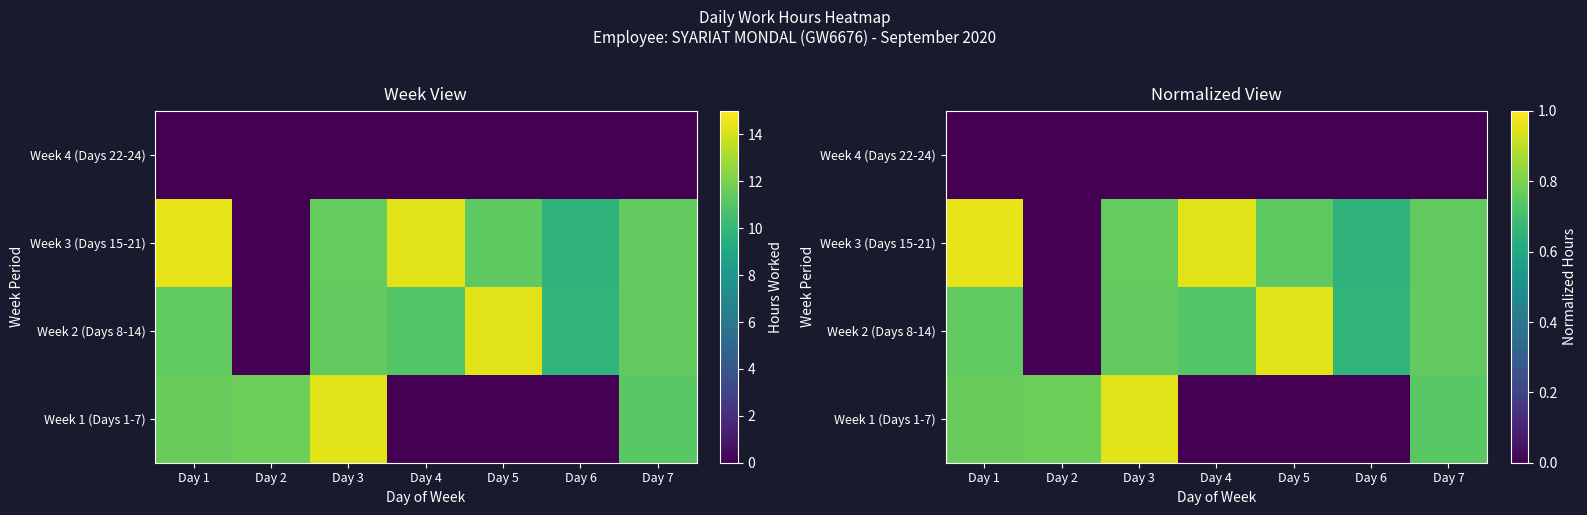

At which category does the chart reach its peak across all series?

Day 1